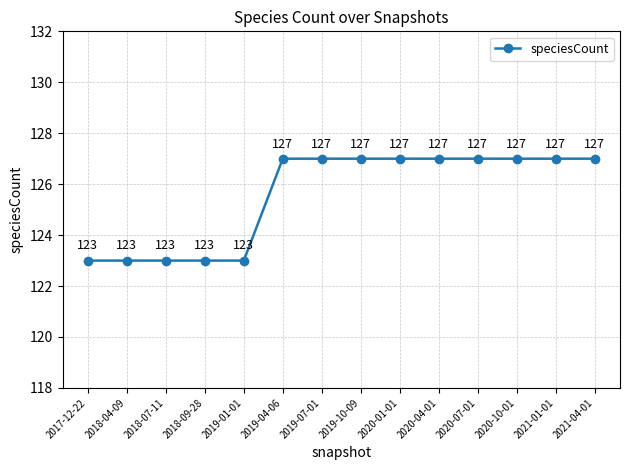

What value does the data have at 2020-04-01?

127